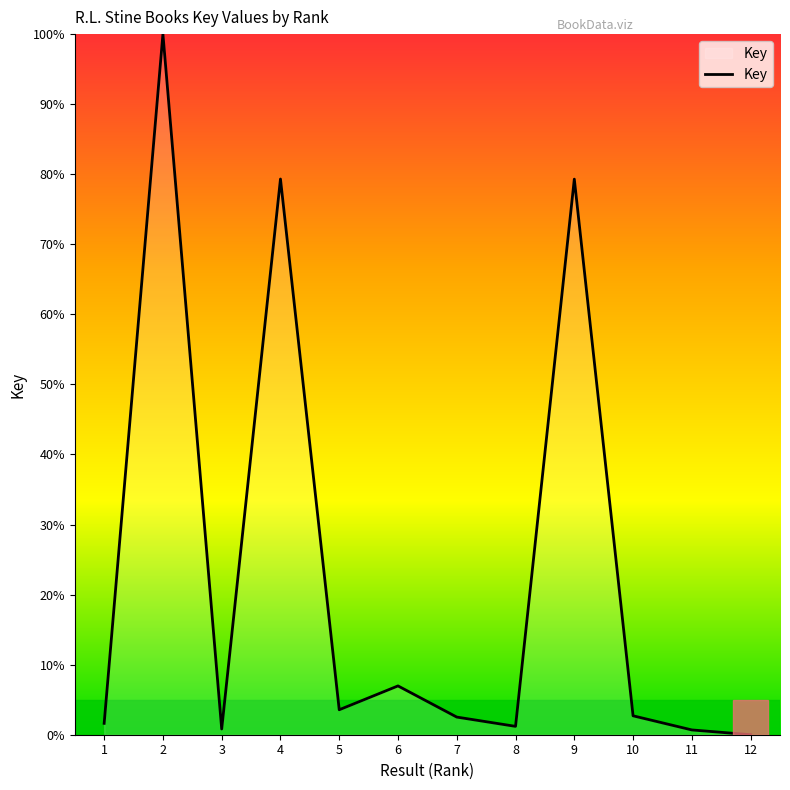

What is the greatest value displayed?

100.0